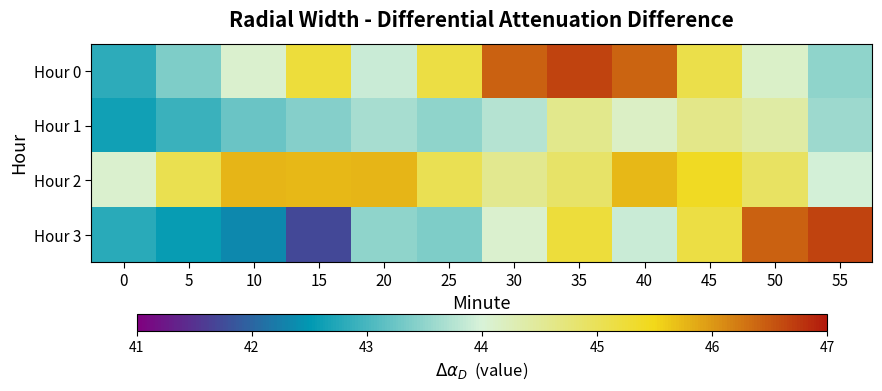

Between 0 and 30, which series saw the biggest shift?

Hour 0